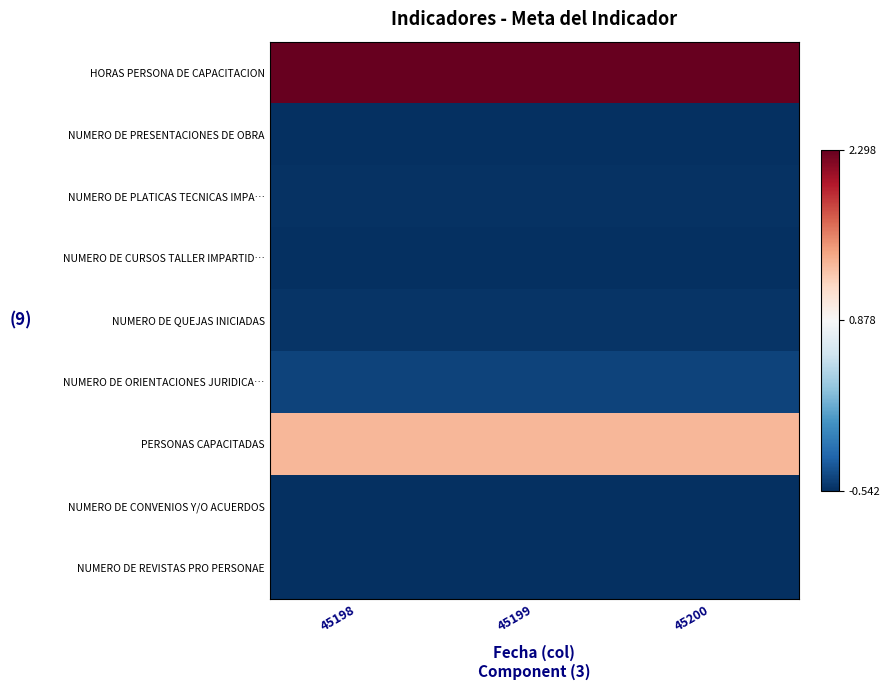

Reading right to left, extract all data points from this chart.

HORAS PERSONA DE CAPACITACION: 45200=2.3	45199=2.3	45198=2.3
NUMERO DE PRESENTACIONES DE OBRA: 45200=-0.5	45199=-0.5	45198=-0.5
NUMERO DE PLATICAS TECNICAS IMPA…: 45200=-0.5	45199=-0.5	45198=-0.5
NUMERO DE CURSOS TALLER IMPARTID…: 45200=-0.5	45199=-0.5	45198=-0.5
NUMERO DE QUEJAS INICIADAS: 45200=-0.5	45199=-0.5	45198=-0.5
NUMERO DE ORIENTACIONES JURIDICA…: 45200=-0.4	45199=-0.4	45198=-0.4
PERSONAS CAPACITADAS: 45200=1.3	45199=1.3	45198=1.3
NUMERO DE CONVENIOS Y/O ACUERDOS: 45200=-0.5	45199=-0.5	45198=-0.5
NUMERO DE REVISTAS PRO PERSONAE: 45200=-0.5	45199=-0.5	45198=-0.5